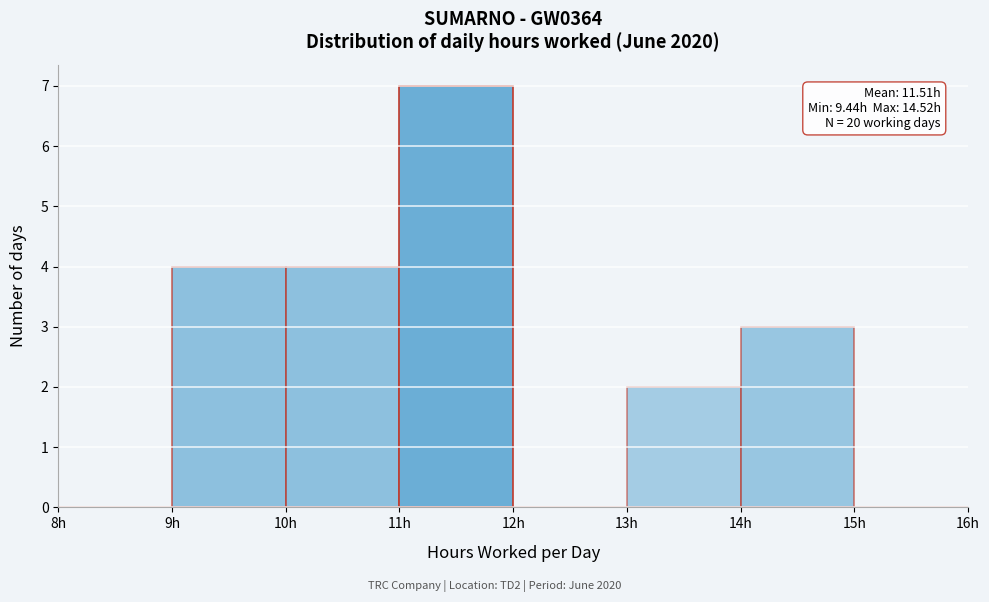

Over which range of the x-axis is the bar tallest?

11 to 12